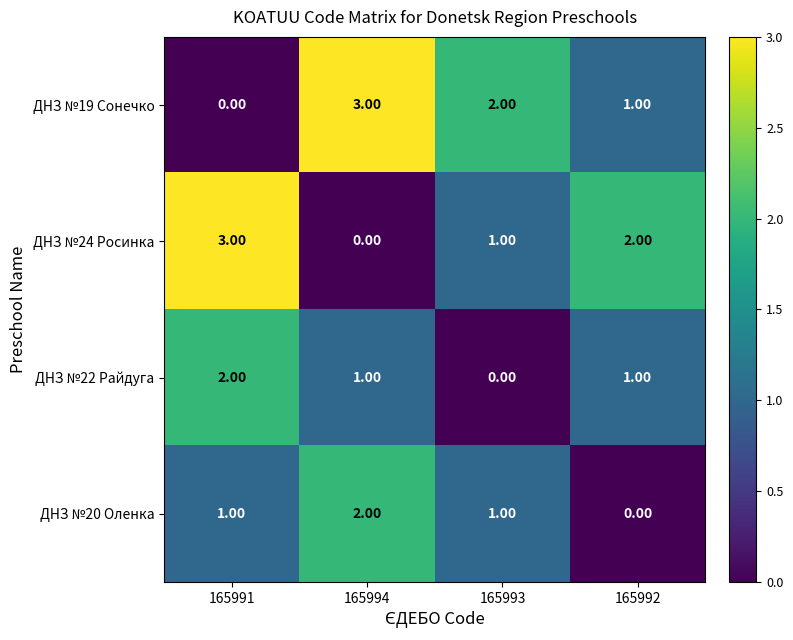

List the labels in order of ДНЗ №19 Сонечко value, largest first.

165994, 165993, 165992, 165991